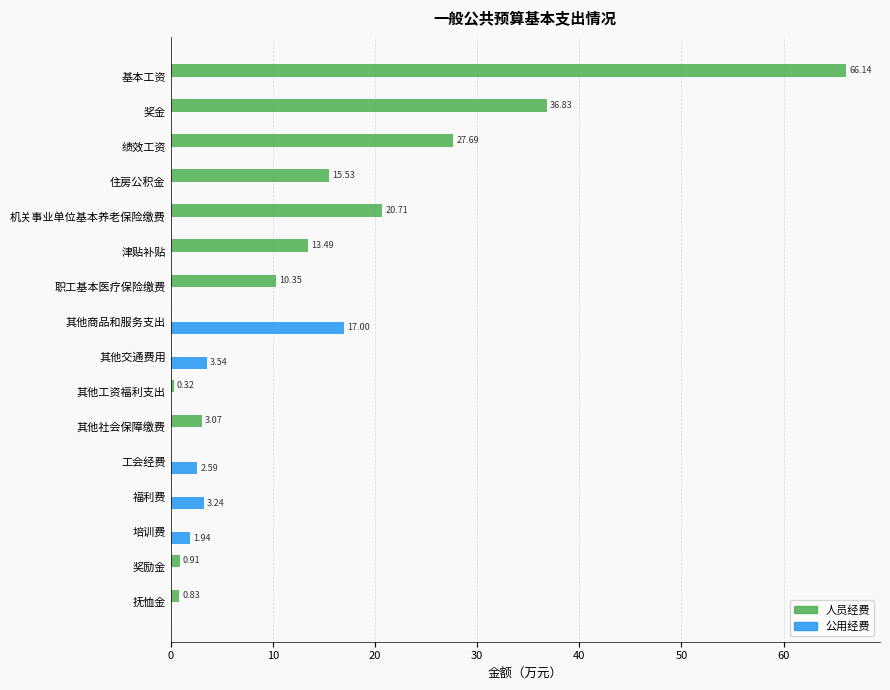

Which series changed the most between 住房公积金 and 福利费?

人员经费